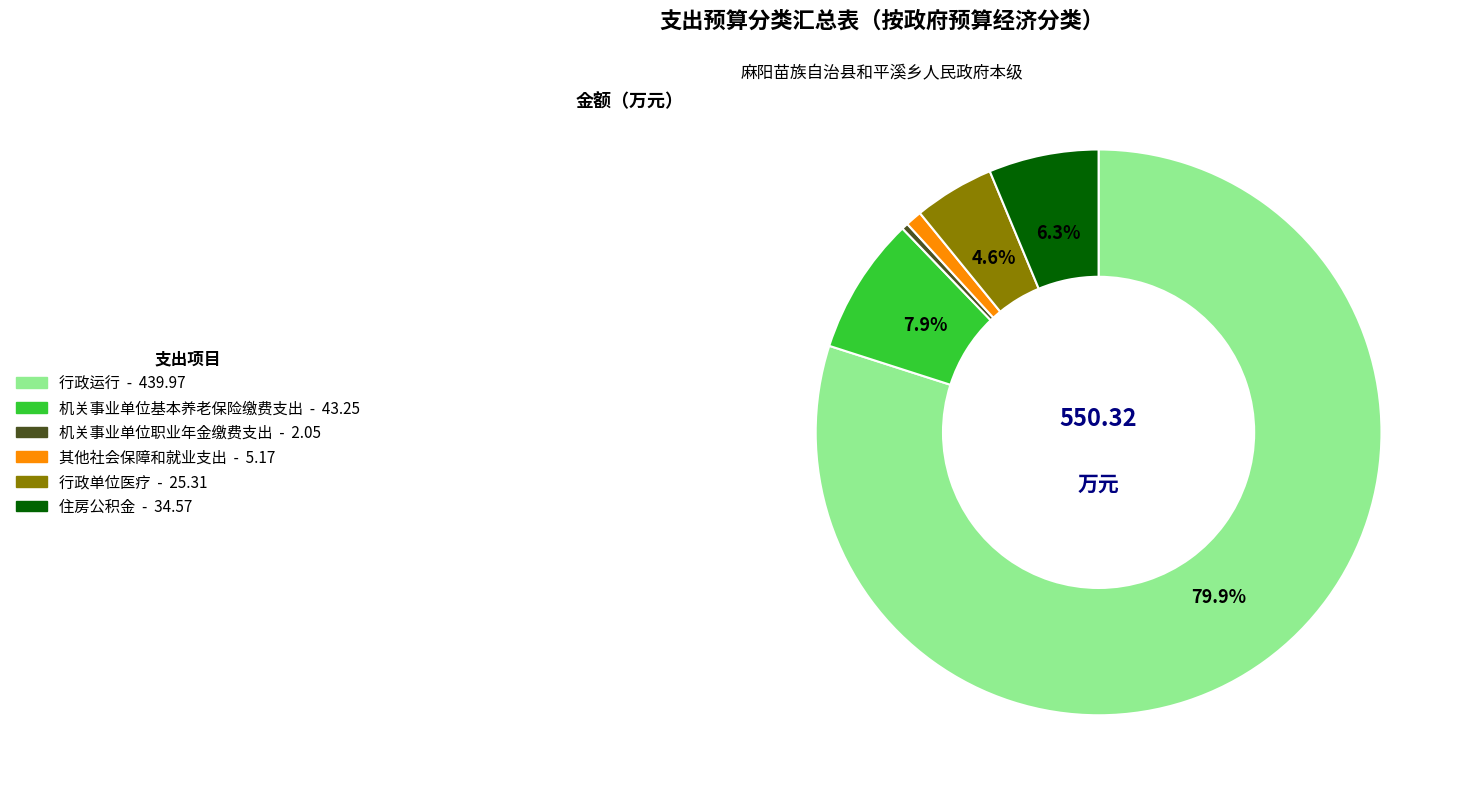

True or false: 行政运行 accounts for 80% of the total.

True